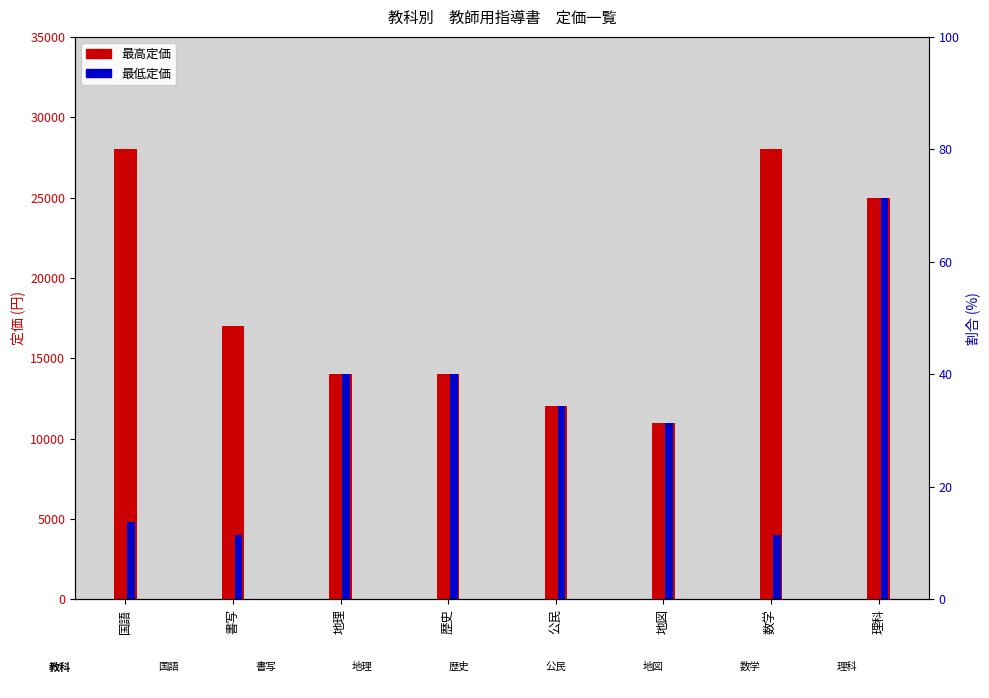

Is it true that 最高定価 equals 3164 at 公民?

False